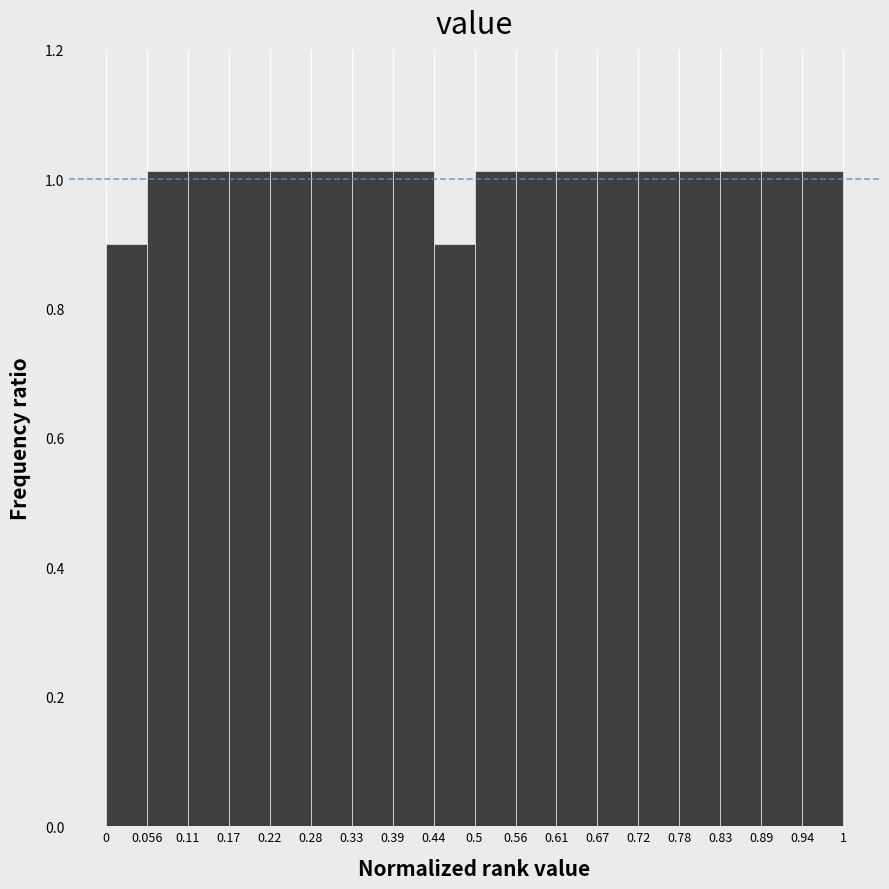

Reading left to right, list every bar in this chart as the range it spans on the x-axis followed by its height. The values are not printed on the chart, so give them approximately, as read against the axis.

0 to 0.056: 0.90
0.056 to 0.11: 1.02
0.11 to 0.17: 1.02
0.17 to 0.22: 1.02
0.22 to 0.28: 1.02
0.28 to 0.33: 1.02
0.33 to 0.39: 1.02
0.39 to 0.44: 1.02
0.44 to 0.5: 0.90
0.5 to 0.56: 1.02
0.56 to 0.61: 1.02
0.61 to 0.67: 1.02
0.67 to 0.72: 1.02
0.72 to 0.78: 1.02
0.78 to 0.83: 1.02
0.83 to 0.89: 1.02
0.89 to 0.94: 1.02
0.94 to 1: 1.02